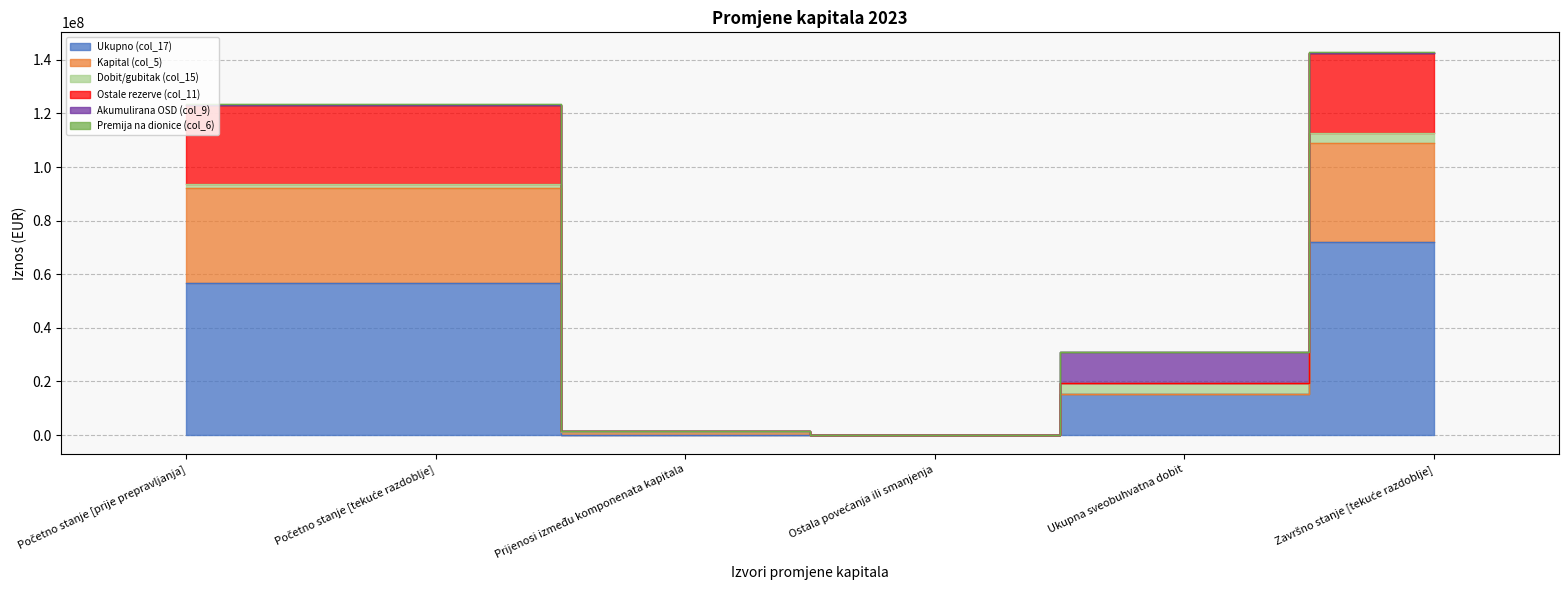

True or false: Ostale rezerve (col_11) and Ukupno (col_17) intersect in this chart.

False